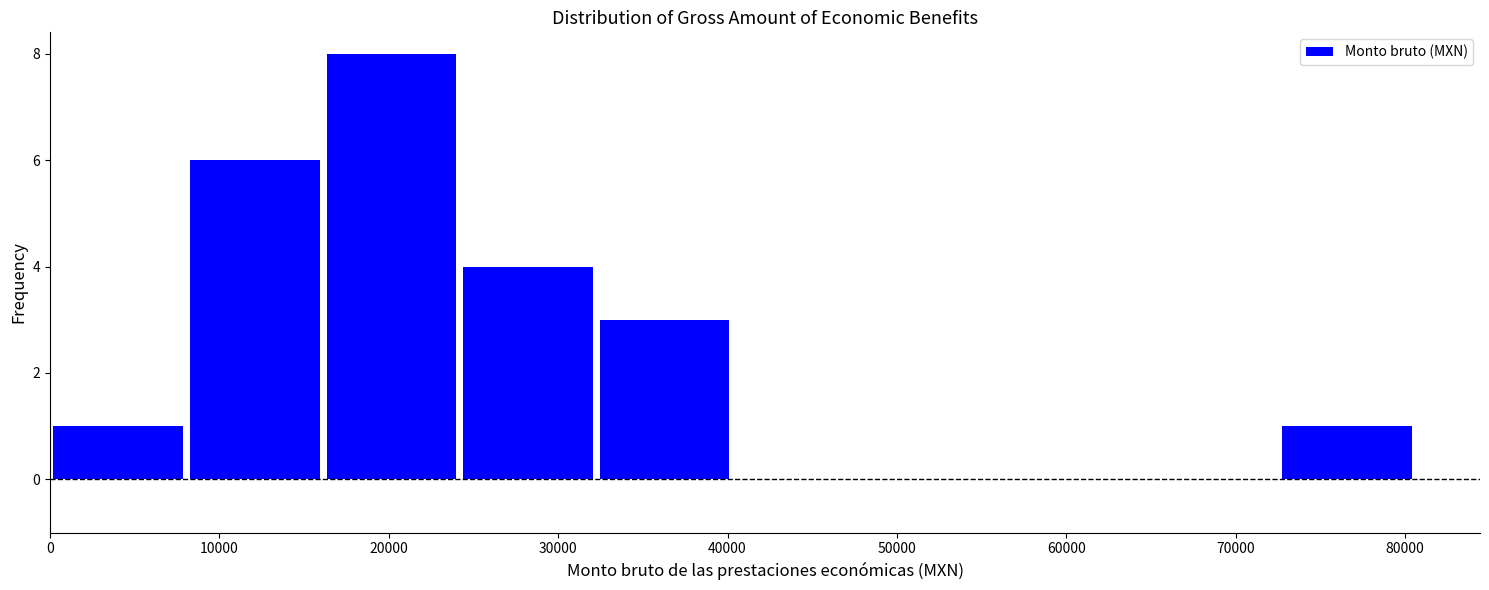

Reading left to right, transcribe this chart: for each bar, give the range it covers on the x-axis and its height. Neither the bar edges nor the heights are printed on the chart, so give them approximately, as read against the axes.

0 to 8000: 1
8000 to 16000: 6
16000 to 24000: 8
24000 to 32000: 4
32000 to 40000: 3
40000 to 48000: 0
48000 to 56000: 0
56000 to 64000: 0
64000 to 73000: 0
73000 to 81000: 1